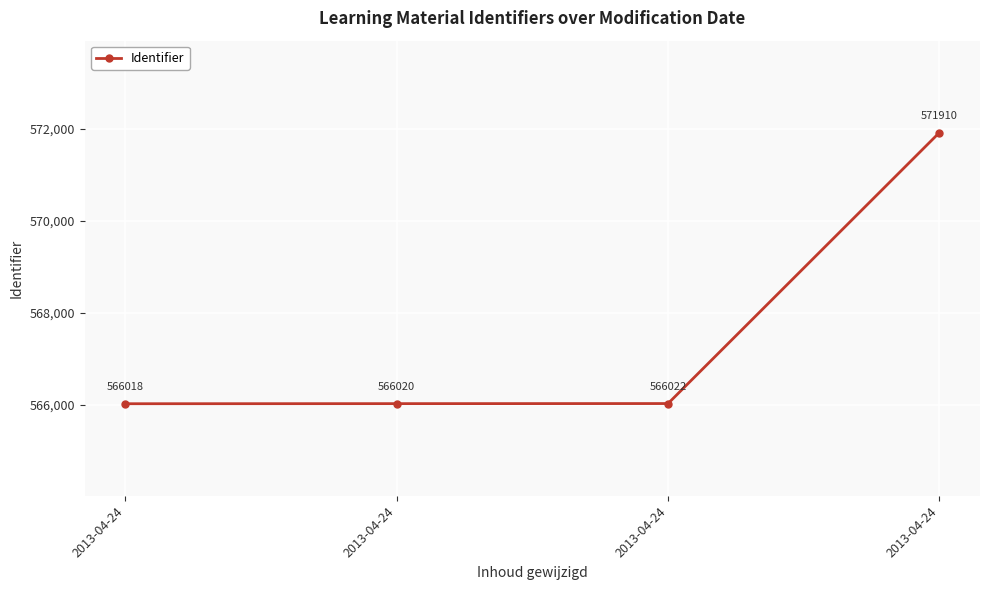

Between 2013-04-24 and 2013-04-24, which is larger?

2013-04-24